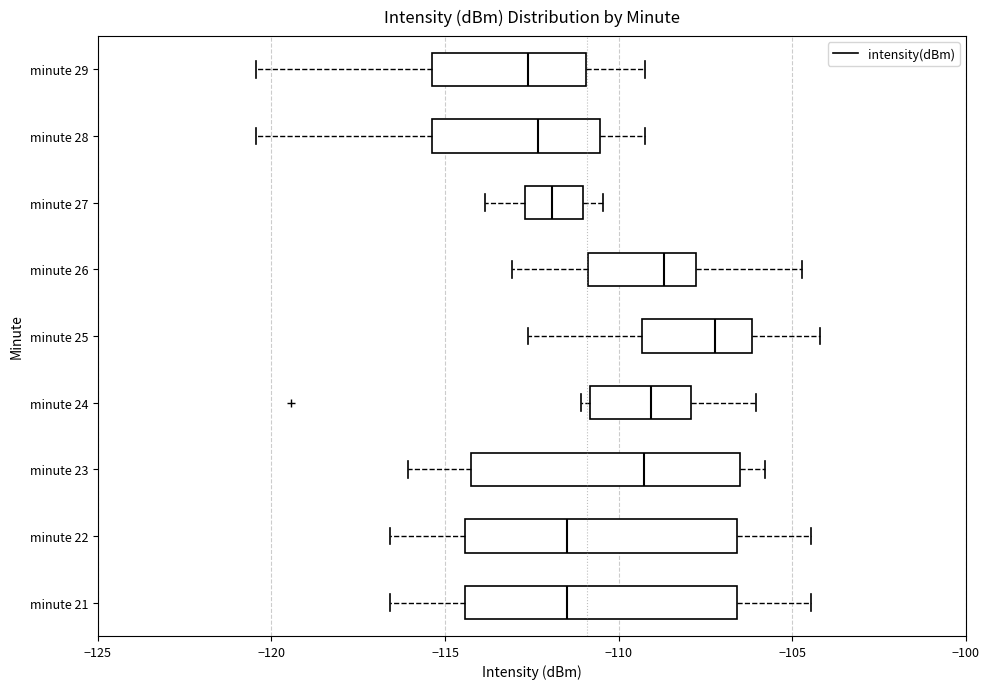

Where does the right whisker of the box for minute 21 end on the x-axis? The values are not printed on the chart, so give them approximately, as read against the axis.

-104.5